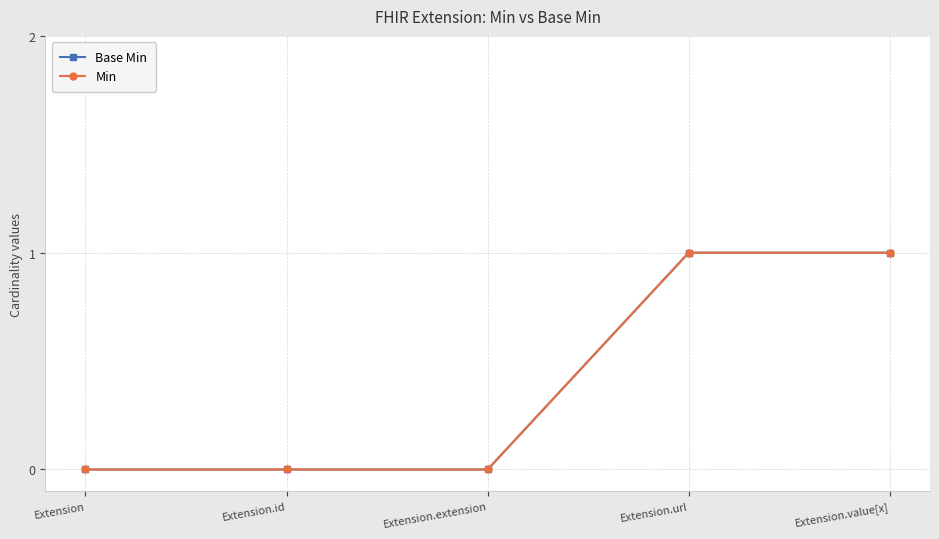

Which has a higher value, Extension.extension or Extension.value[x]?

Extension.value[x]